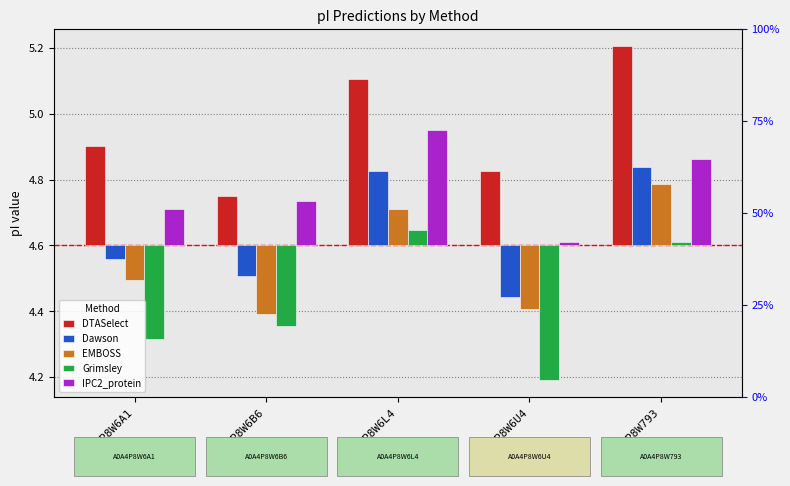

Is it true that EMBOSS equals -0.1 at A0A4P8W6A1?

True